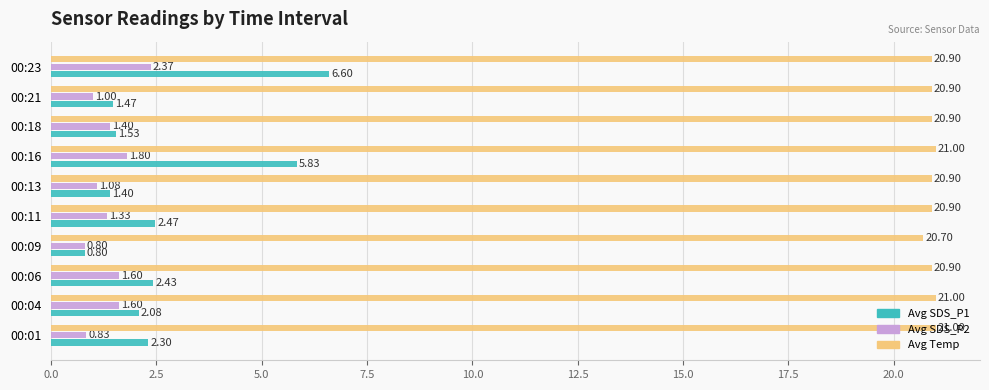

How many data points in Avg SDS_P1 are less than 2?

4